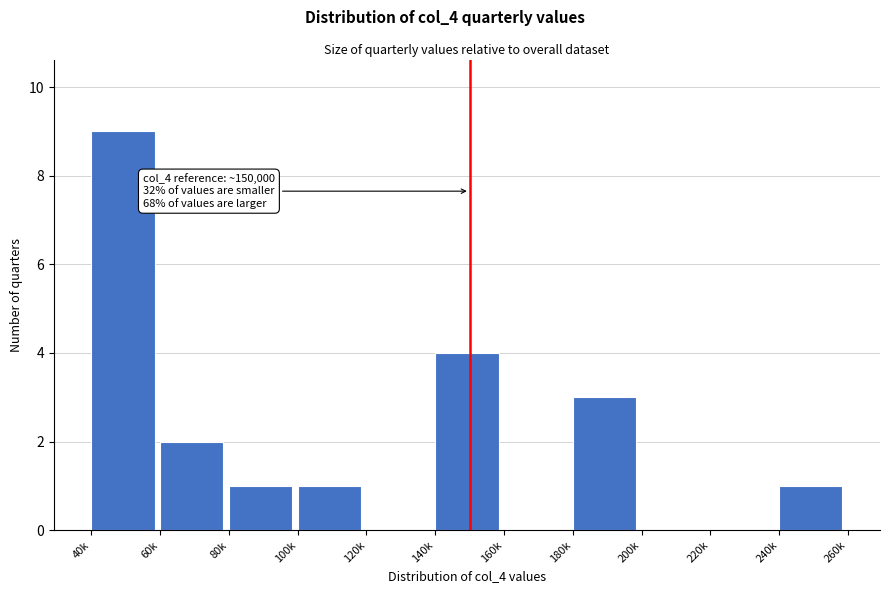

Reading left to right, transcribe all the data shown in this chart.

40k=9	60k=2	80k=1	100k=1	120k=0	140k=4	160k=0	180k=3	200k=0	220k=0	240k=1